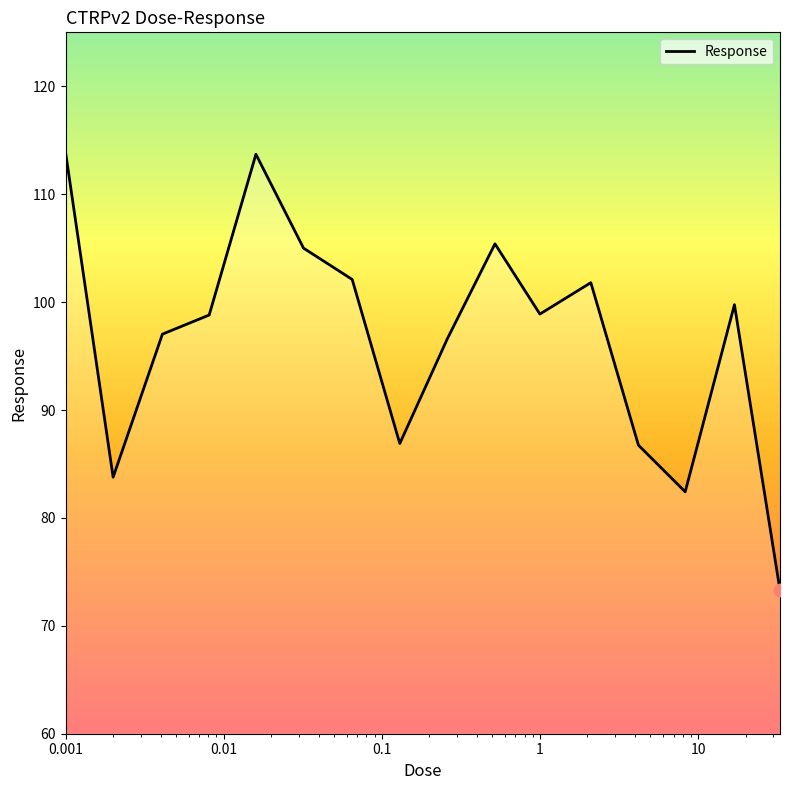

What is the greatest value displayed?

113.9